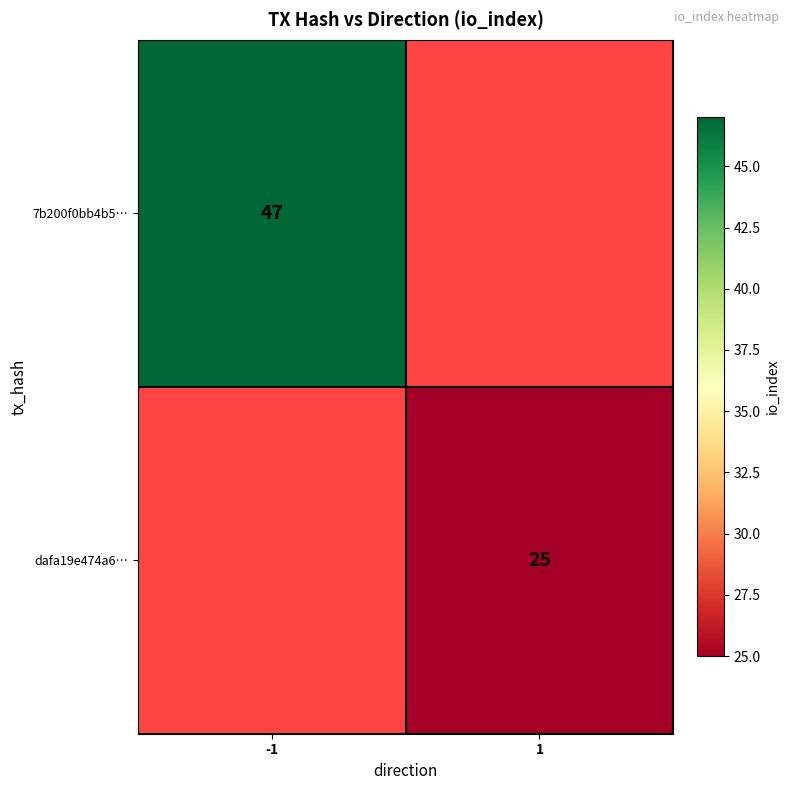

Is the value of 7b200f0bb4b5… at -1 greater than the value of dafa19e474a6… at 1?

Yes